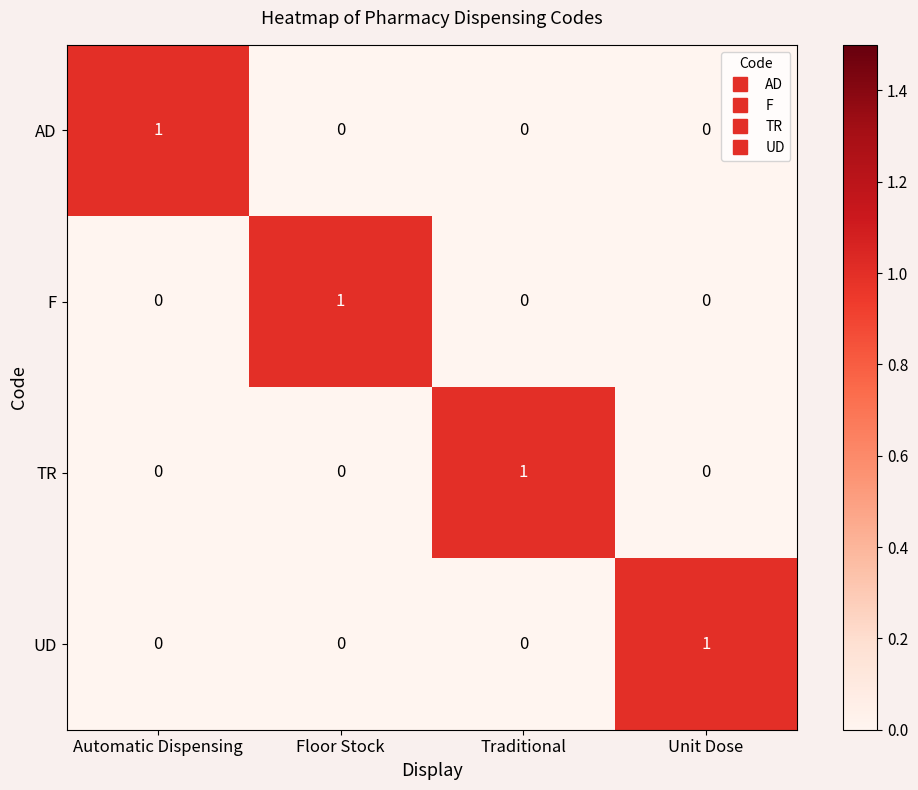

Reading right to left, what are all the values shown in this chart?

AD: Unit Dose=0	Traditional=0	Floor Stock=0	Automatic Dispensing=1
F: Unit Dose=0	Traditional=0	Floor Stock=1	Automatic Dispensing=0
TR: Unit Dose=0	Traditional=1	Floor Stock=0	Automatic Dispensing=0
UD: Unit Dose=1	Traditional=0	Floor Stock=0	Automatic Dispensing=0